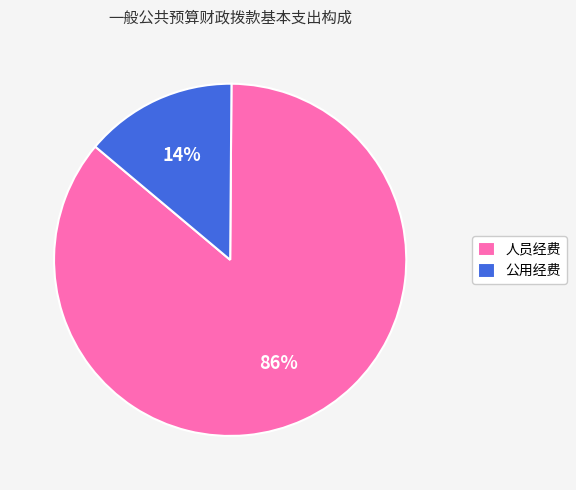

True or false: 人员经费 accounts for 99% of the total.

False